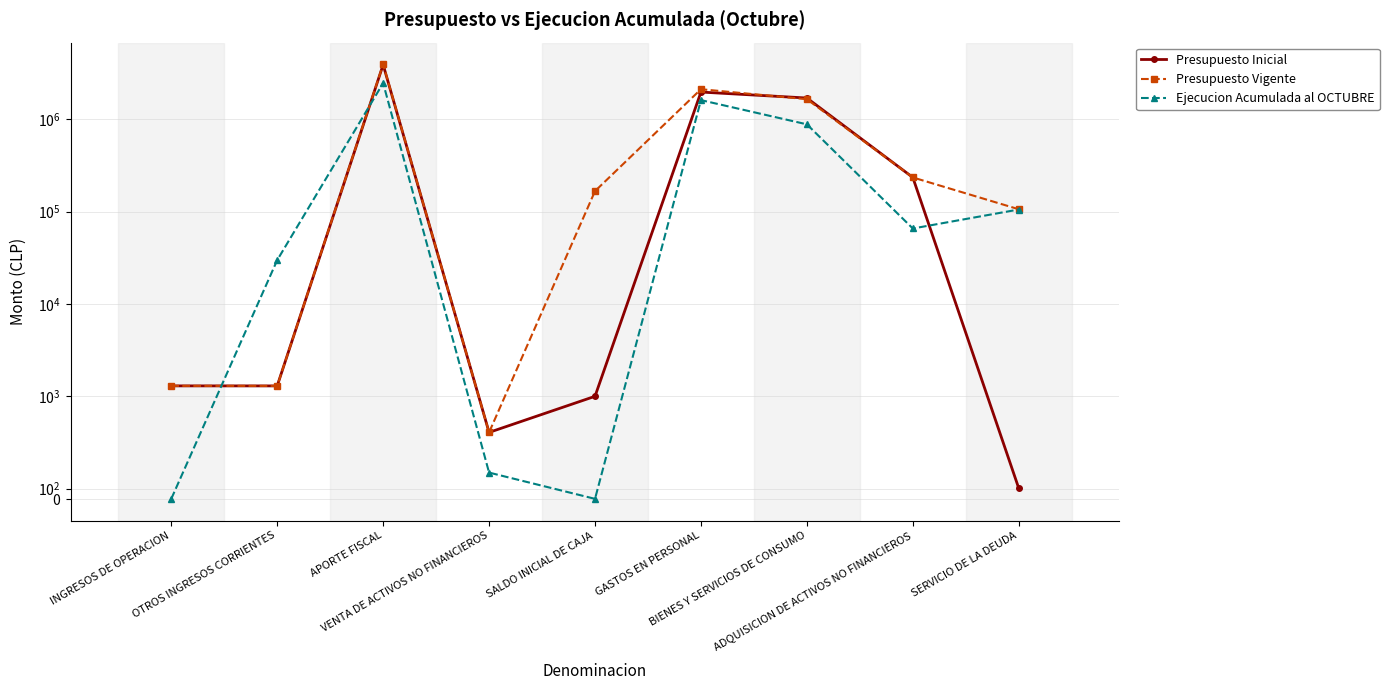

True or false: Presupuesto Inicial has a value of 235280 at ADQUISICION DE ACTIVOS NO FINANCIEROS.

True